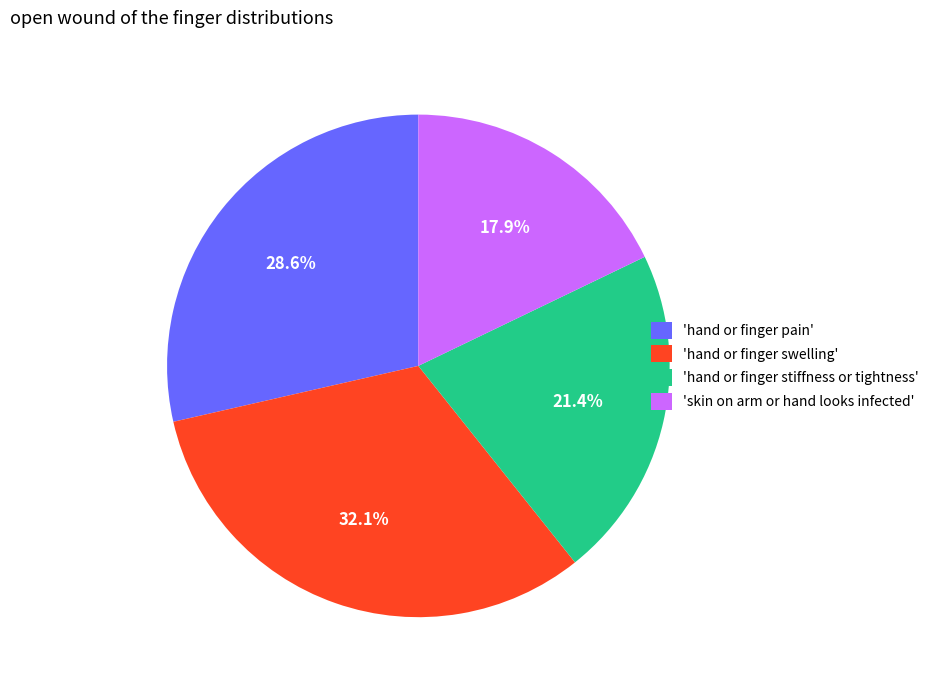

What percentage is NOT represented by 'hand or finger stiffness or tightness'?

78.6%